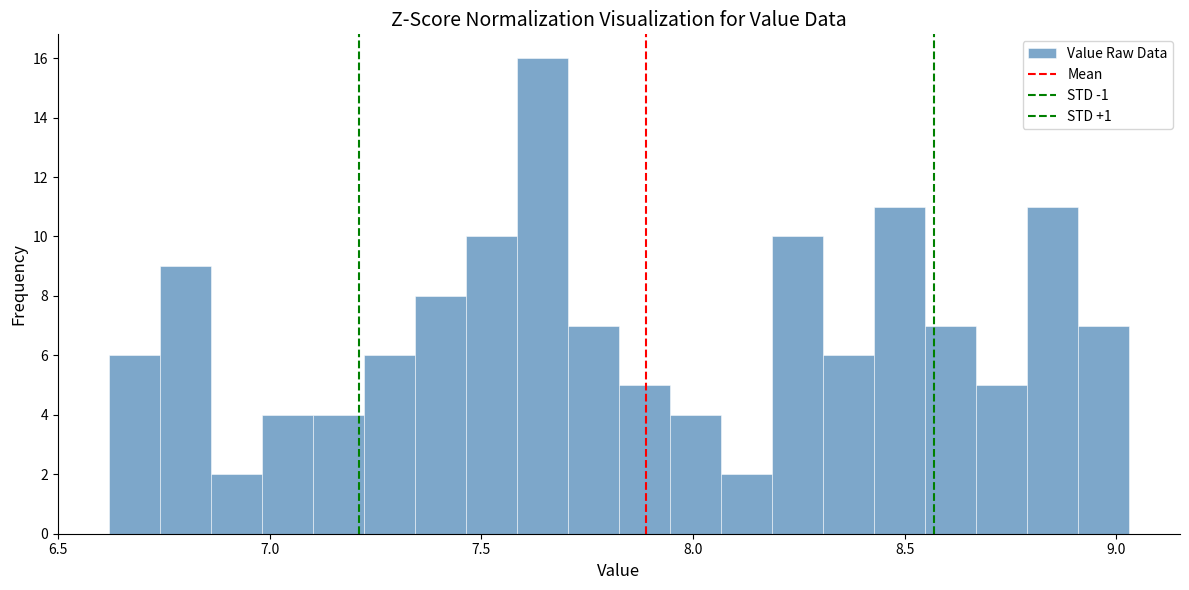

Read against the x-axis, roughly where is the centre of the tallest bar?

7.65